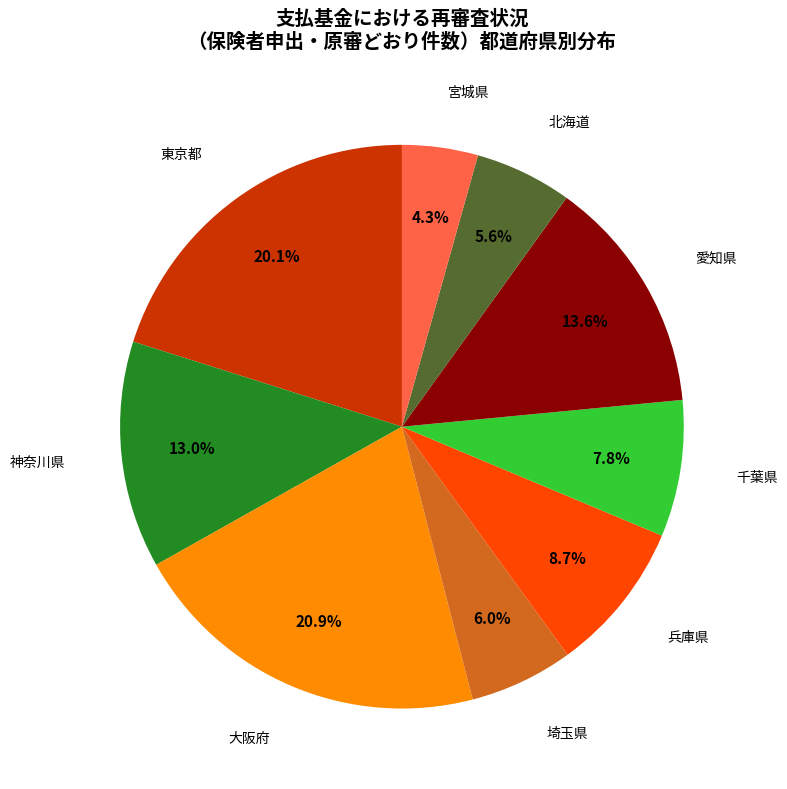

Count the number of slices in the pie.

9